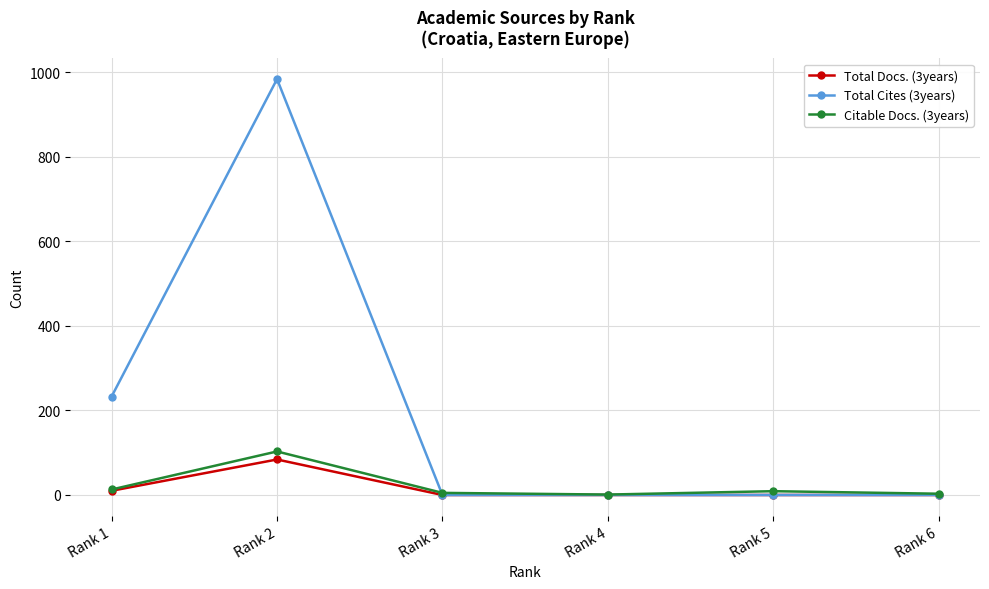

How many values in the Total Cites (3years) series exceed 0?

2